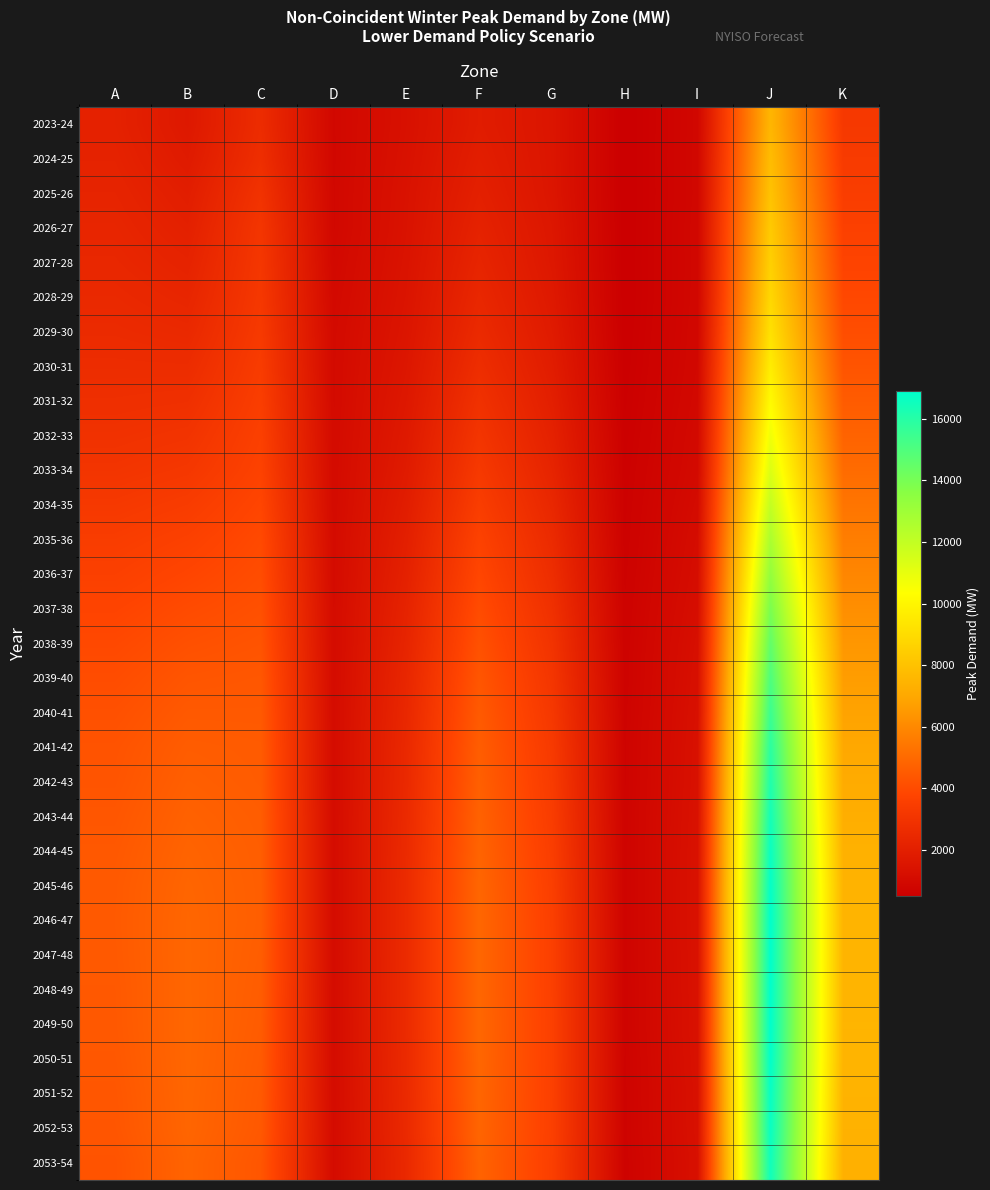

What is the difference between the highest and lowest values at C?

2007